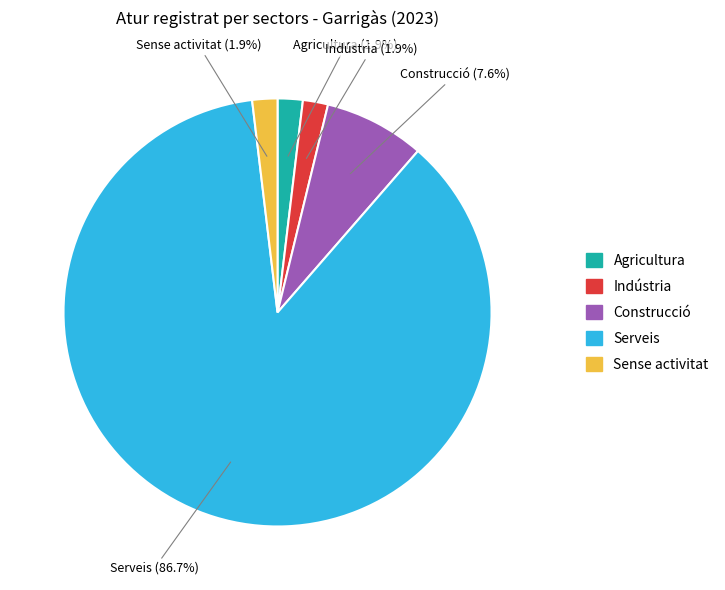

To the nearest percent, what portion does Serveis represent?

87%